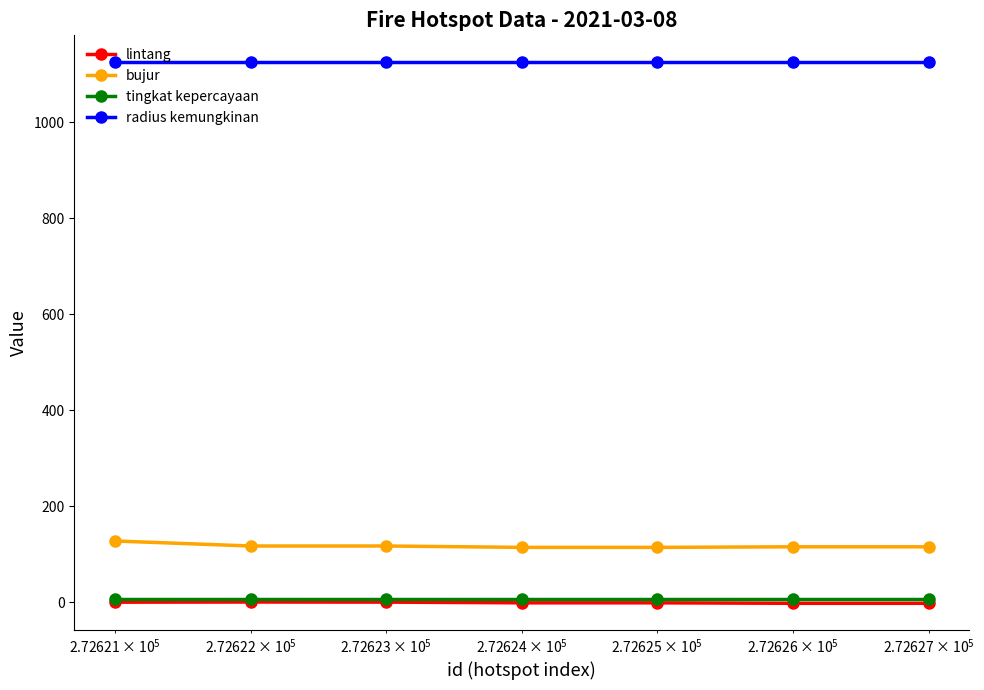

Which series has the largest total across all categories?

radius kemungkinan